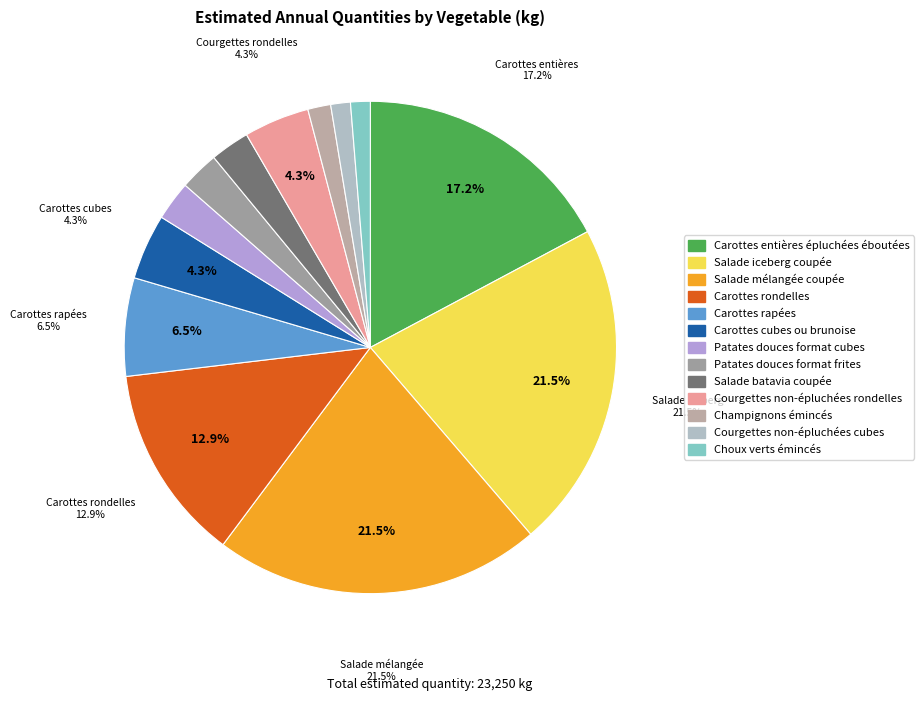

How many slices are in this pie chart?

13